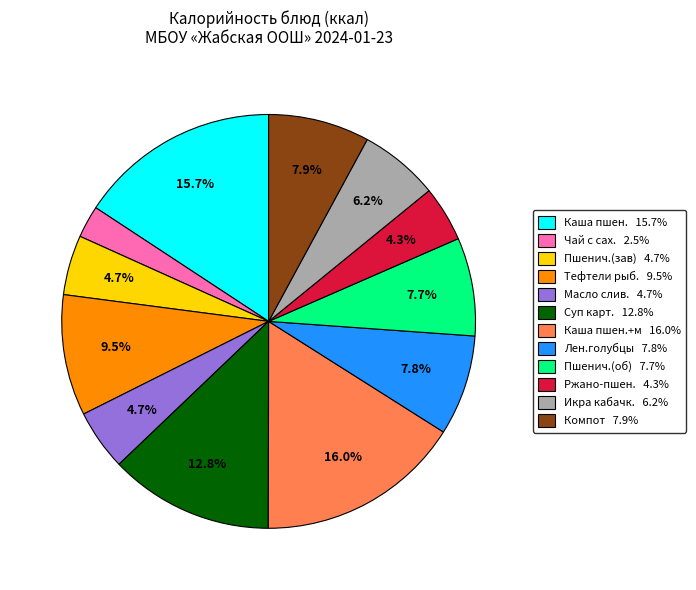

Between Суп карт. 12.8% and Каша пшен. 15.7%, which is larger?

Каша пшен. 15.7%